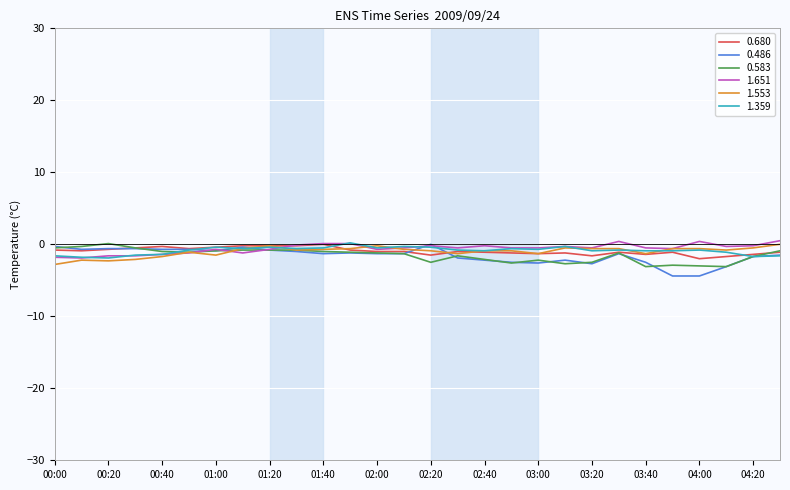

Does the chart display data point markers on the line(s)?

No